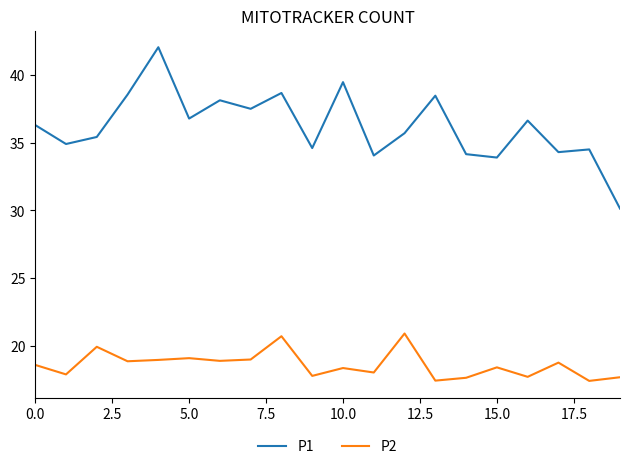

Which series has the largest total across all categories?

P1